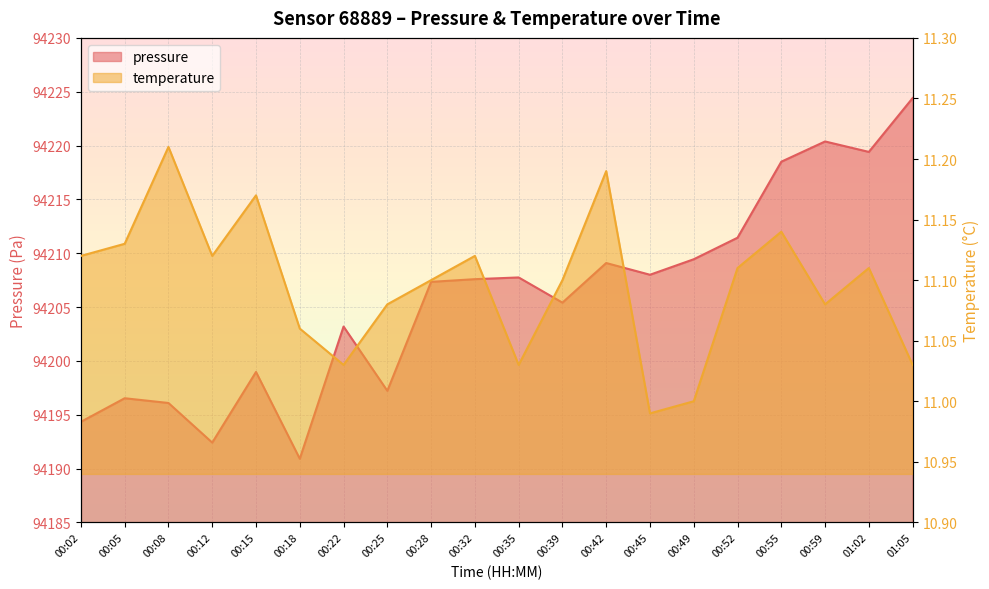

How many lines are shown in the chart?

2